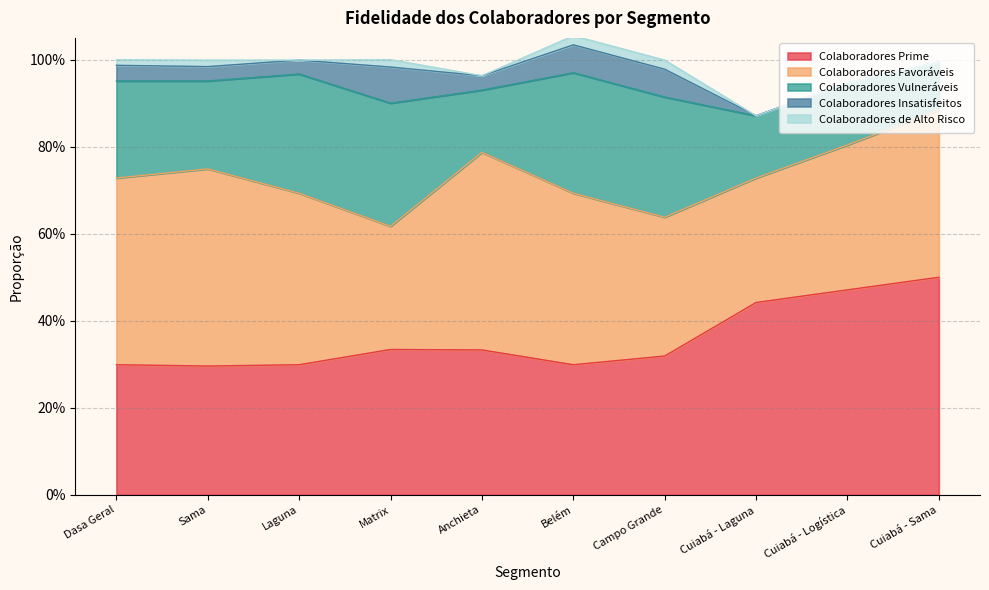

At which label does Colaboradores Vulneráveis reach its peak?

Matrix